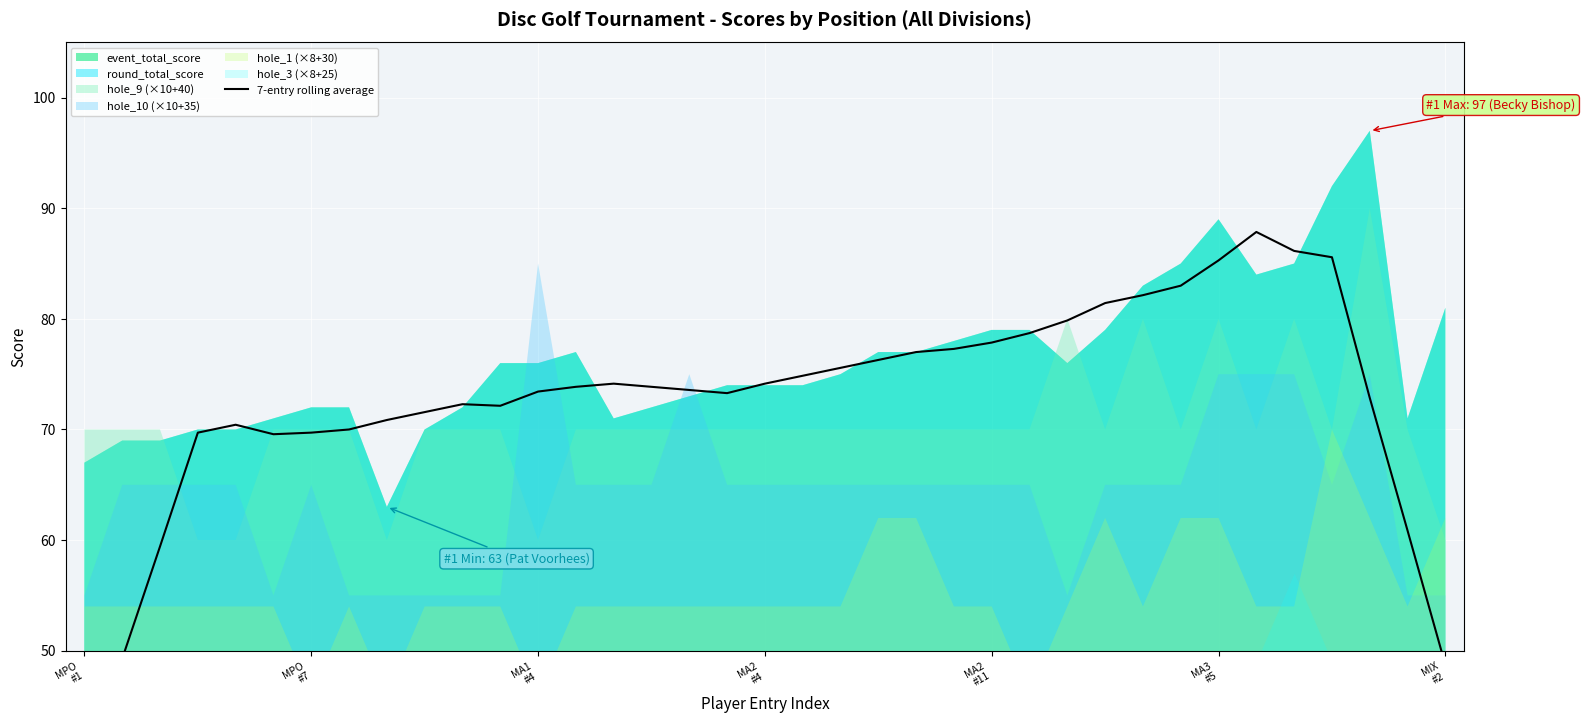

Reading left to right, transcribe all the data shown in this chart.

39.3	49.3	59.4	69.7	70.4	69.6	69.7	70.0	70.9	71.6	72.3	72.1	73.4	73.9	74.1	73.9	73.6	73.3	74.1	74.9	75.6	76.3	77.0	77.3	77.9	78.7	79.9	81.4	82.1	83.0	85.3	87.9	86.1	85.6	72.9	60.9	48.7